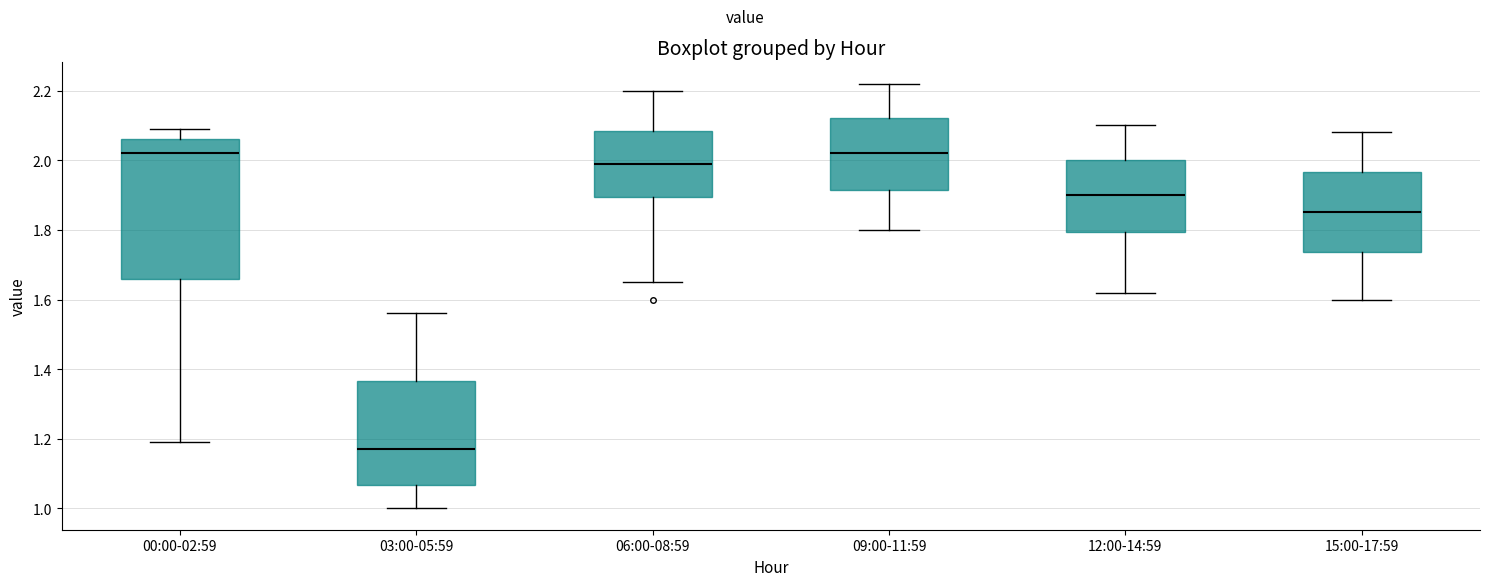

Reading left to right, transcribe this box plot: for each box, give where its median line is, the range the box spans, and where its two whiskers end, as read against the y-axis. The values are not printed on the chart, so give them approximately, as read against the axis.

00:00-02:59: median 2.02, box 1.66 to 2.06, whiskers 1.20 to 2.10
03:00-05:59: median 1.18, box 1.06 to 1.36, whiskers 1.00 to 1.56
06:00-08:59: median 2.00, box 1.90 to 2.08, whiskers 1.66 to 2.20
09:00-11:59: median 2.02, box 1.92 to 2.12, whiskers 1.80 to 2.22
12:00-14:59: median 1.90, box 1.80 to 2.00, whiskers 1.62 to 2.10
15:00-17:59: median 1.86, box 1.74 to 1.96, whiskers 1.60 to 2.08